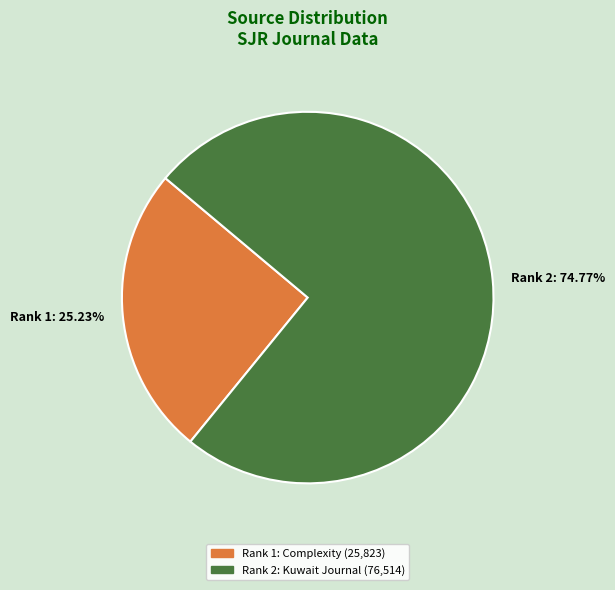

What is the smallest slice in the pie chart?

Rank 1: 25.23%